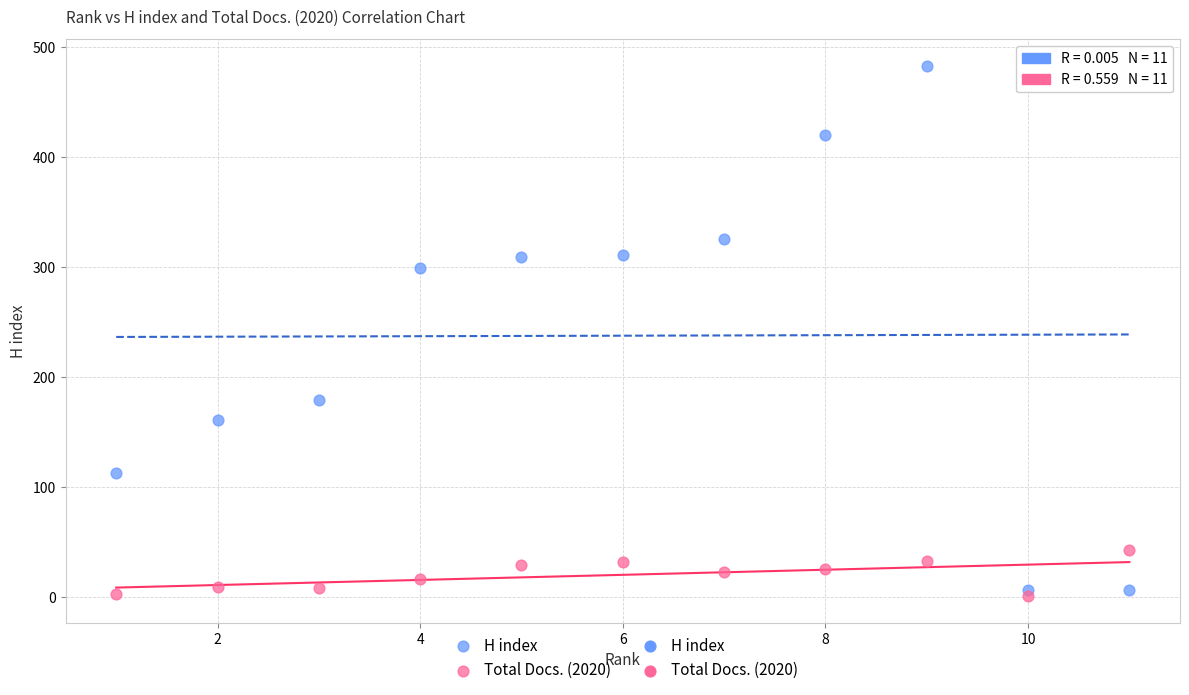

Across all data points, what is the range of X values (max minus min)?

10